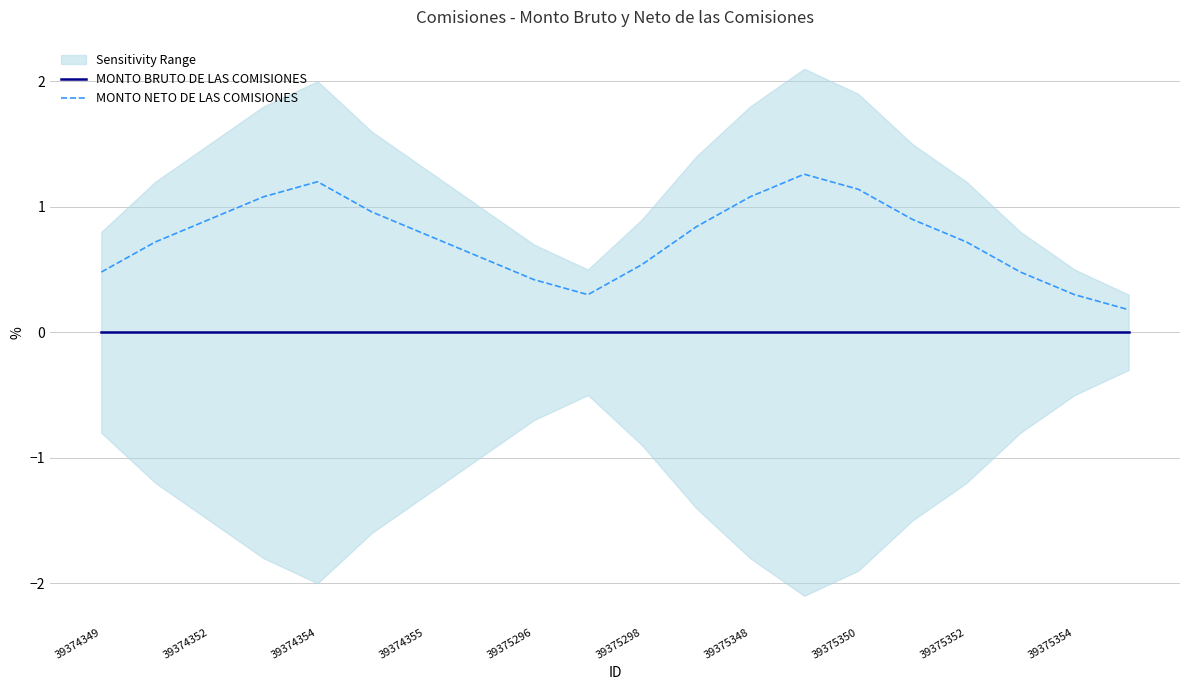

At how many categories does at least one series exceed 1?

5